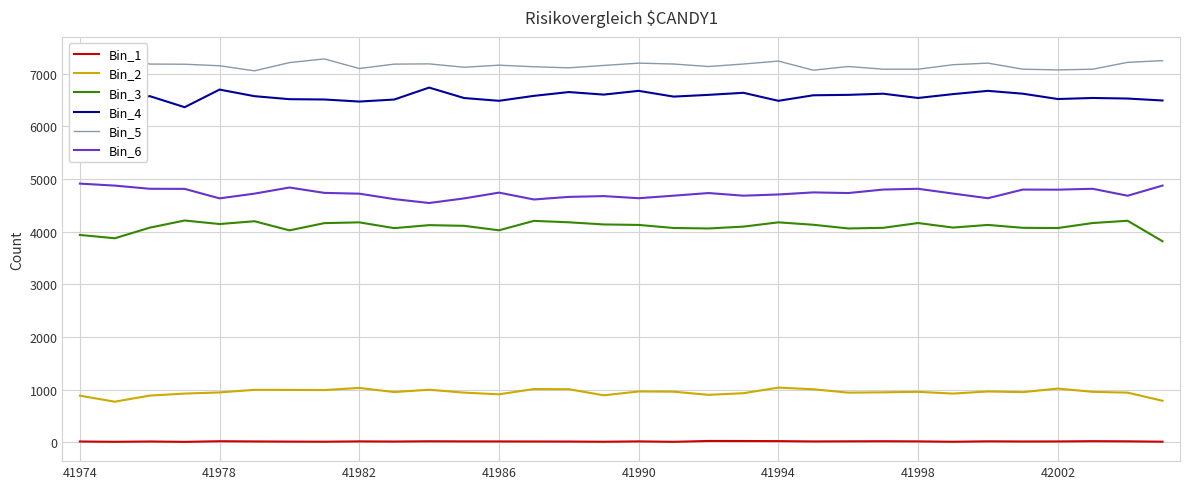

Does the chart display data point markers on the line(s)?

No